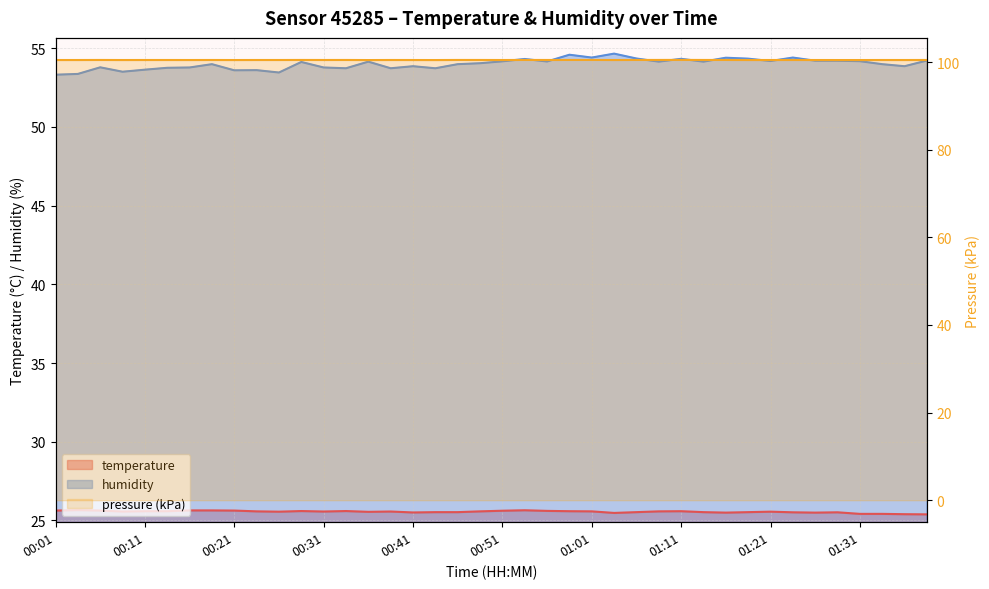

Which category has the lowest value across all series?

01:39